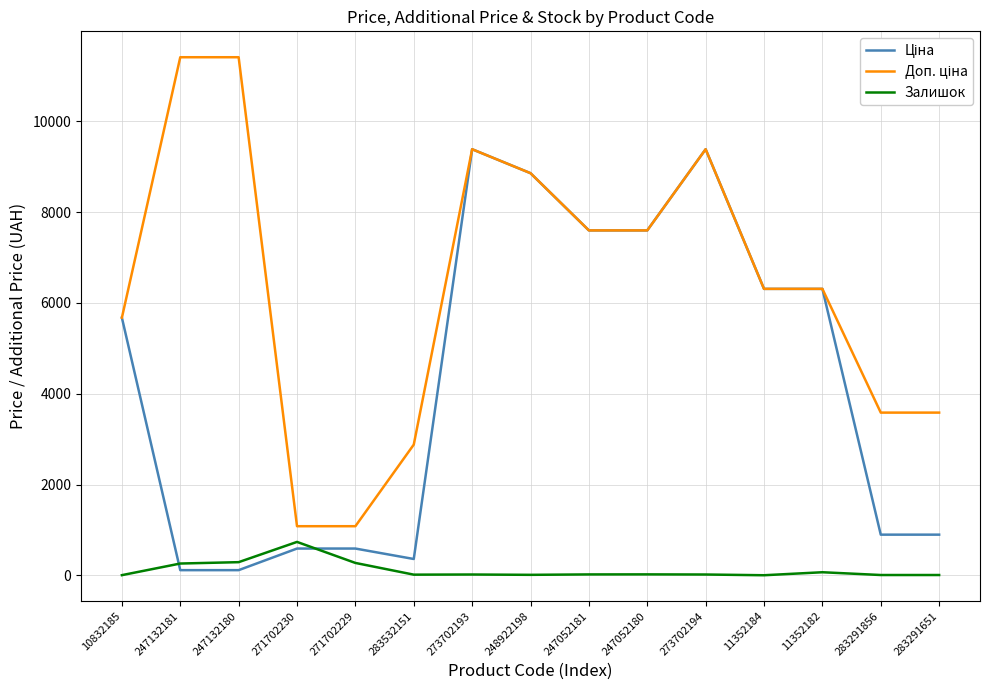

What is the spread (max minus min) of values at 271702229?

808.7